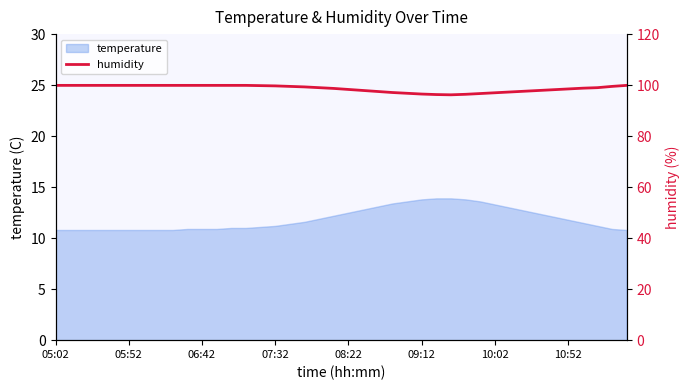

Does the chart have visible grid lines?

No